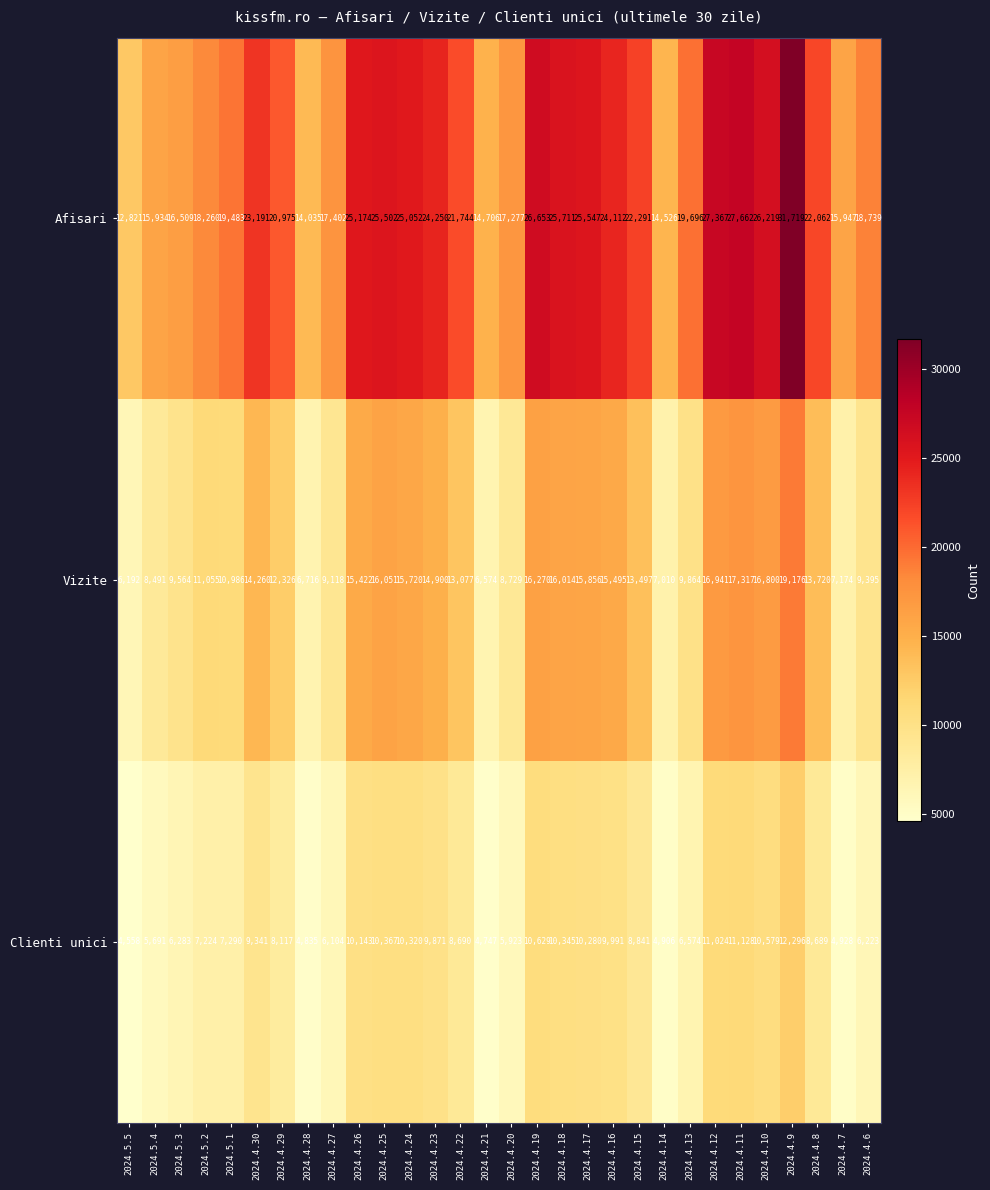

At 2024.4.10, list the series in order from smallest to largest.

Clienti unici, Vizite, Afisari